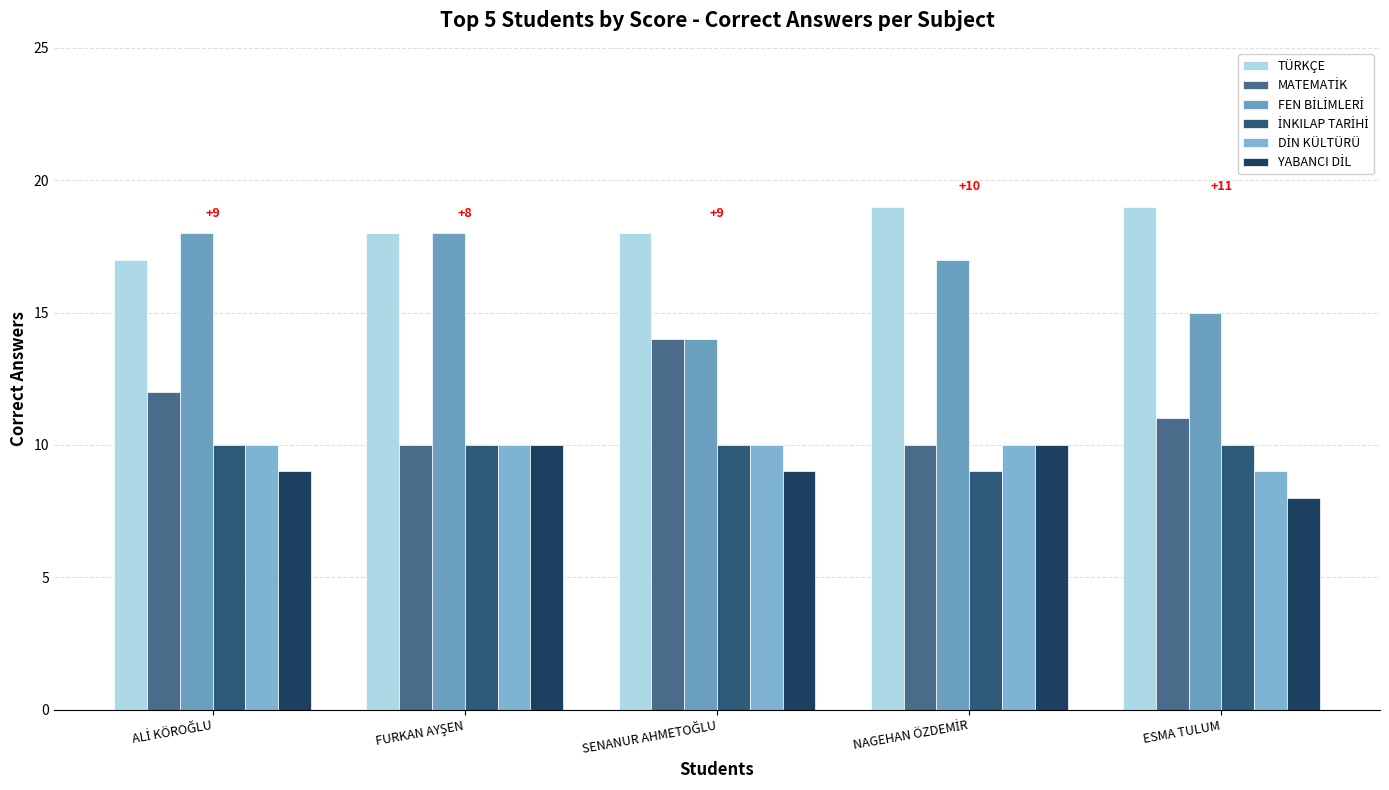

How many groups of bars are there?

5